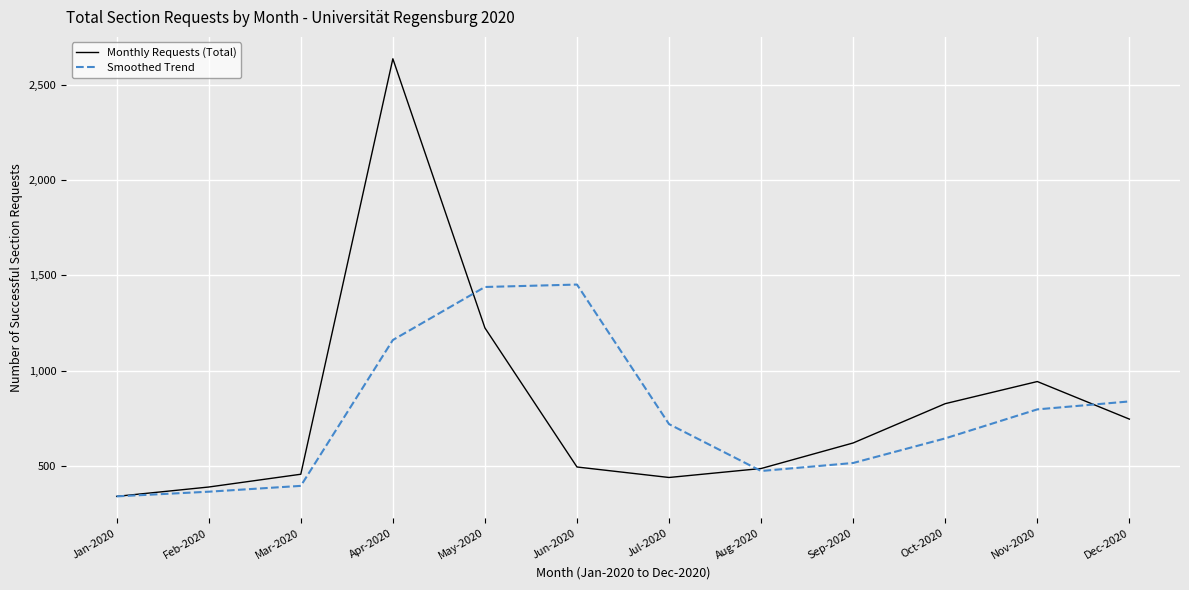

True or false: Smoothed Trend has more than 0 points higher than both neighbors.

True